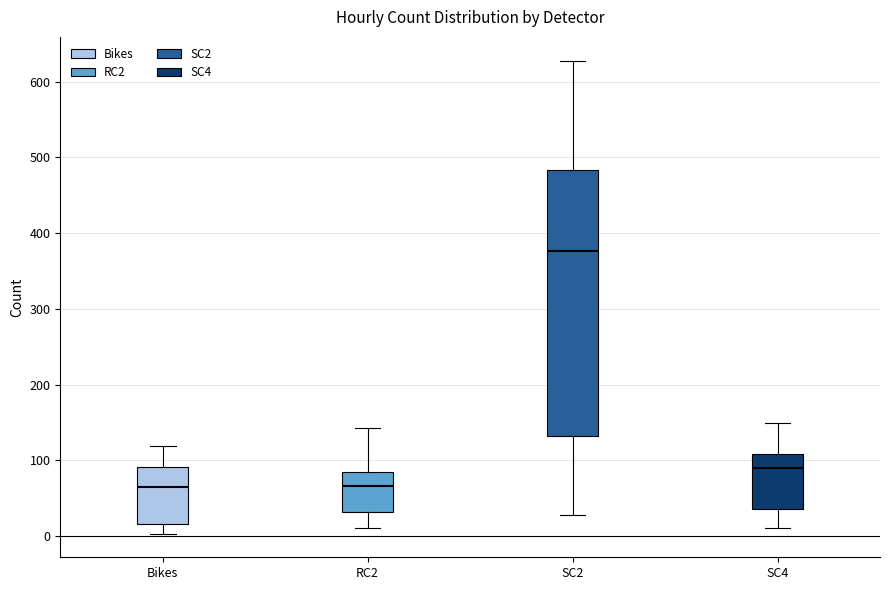

Which box is the tallest, from its lower edge to its upper edge?

SC2